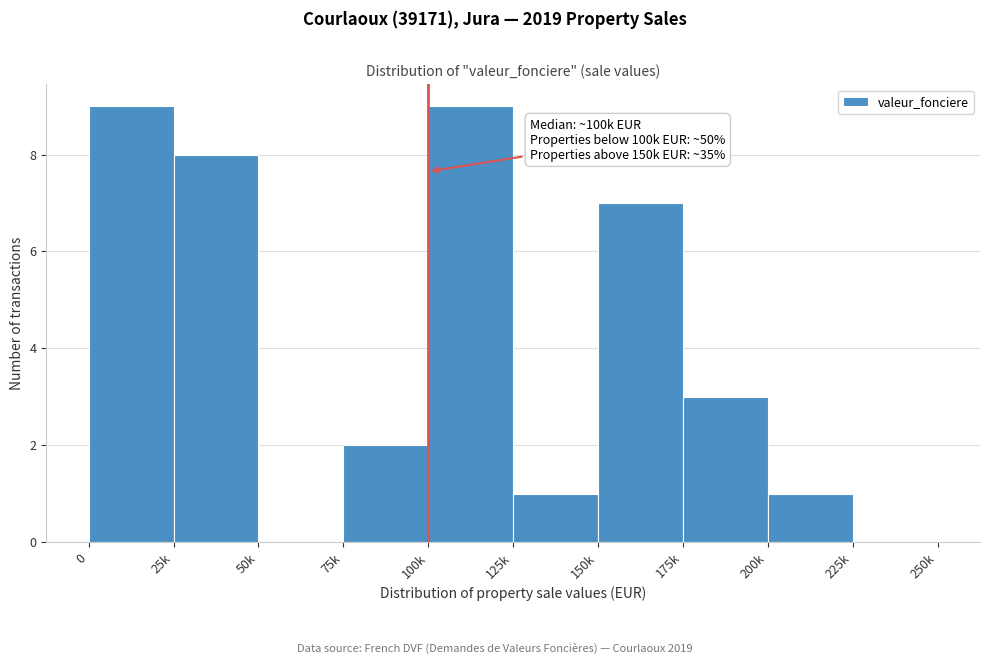

Reading left to right, extract all data points from this chart.

0=9	25k=8	50k=0	75k=2	100k=9	125k=1	150k=7	175k=3	200k=1	225k=0